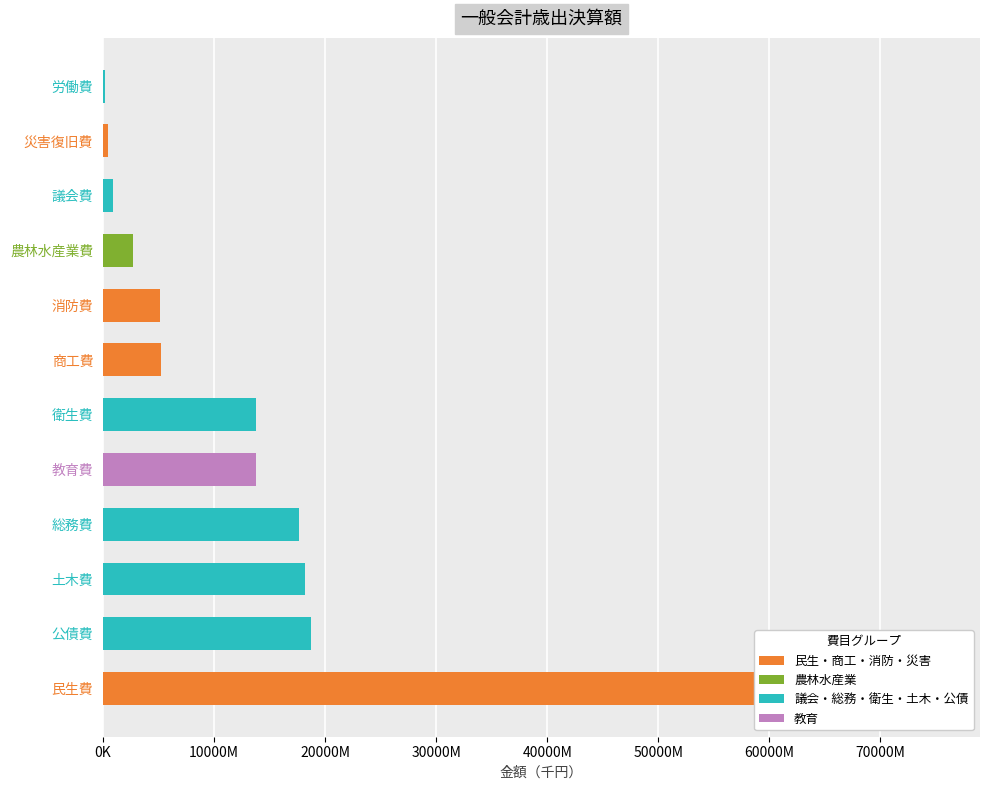

How many groups of bars are there?

12